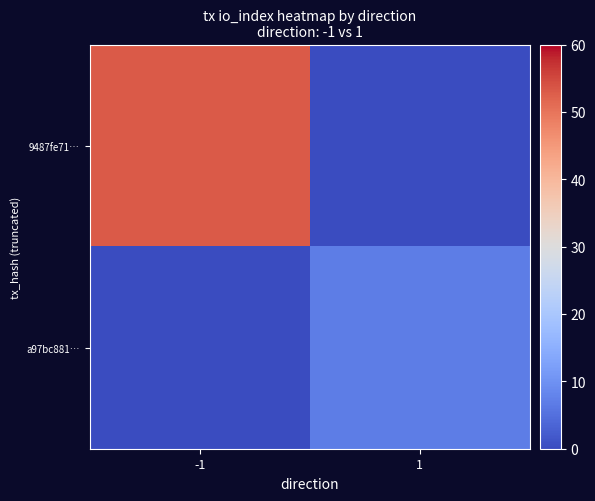

What is the spread (max minus min) of values at 1?

7